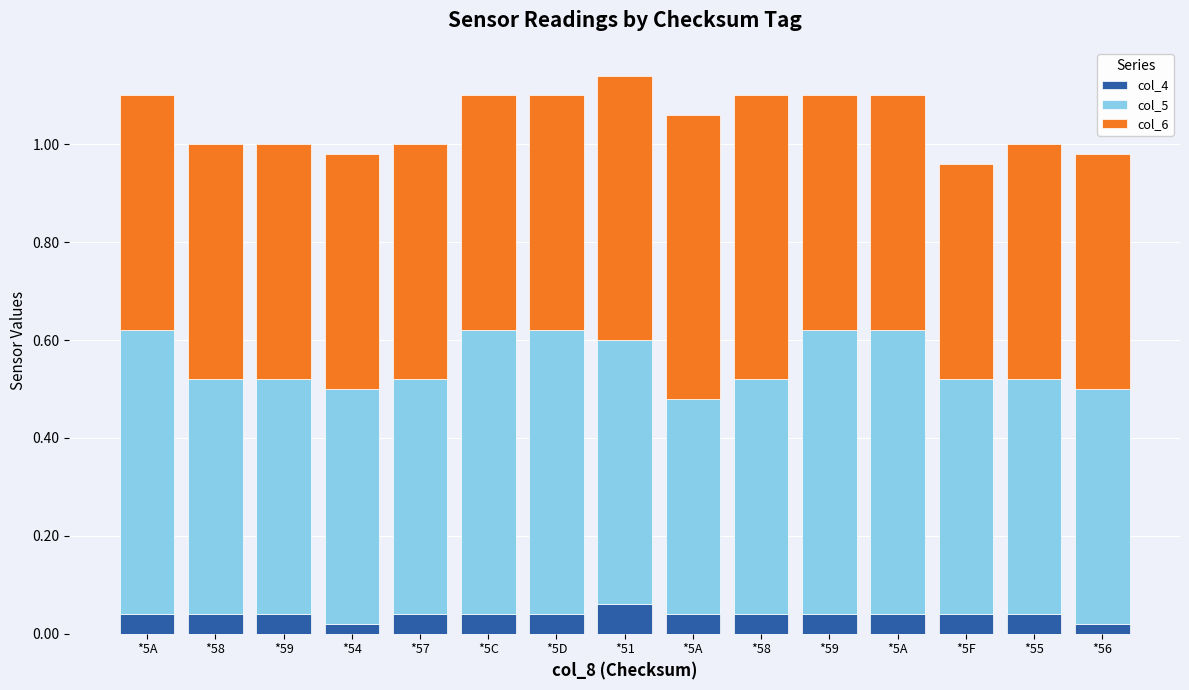

Does the chart contain stacked bars?

Yes